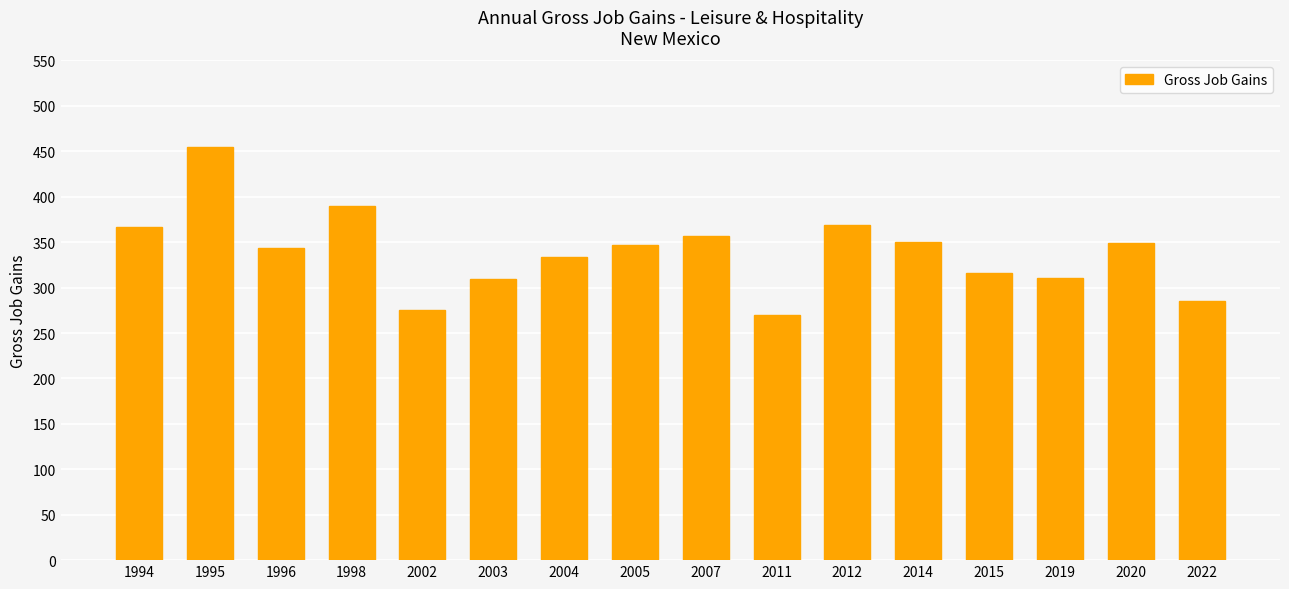

What is the difference between the maximum and second lowest values?

180